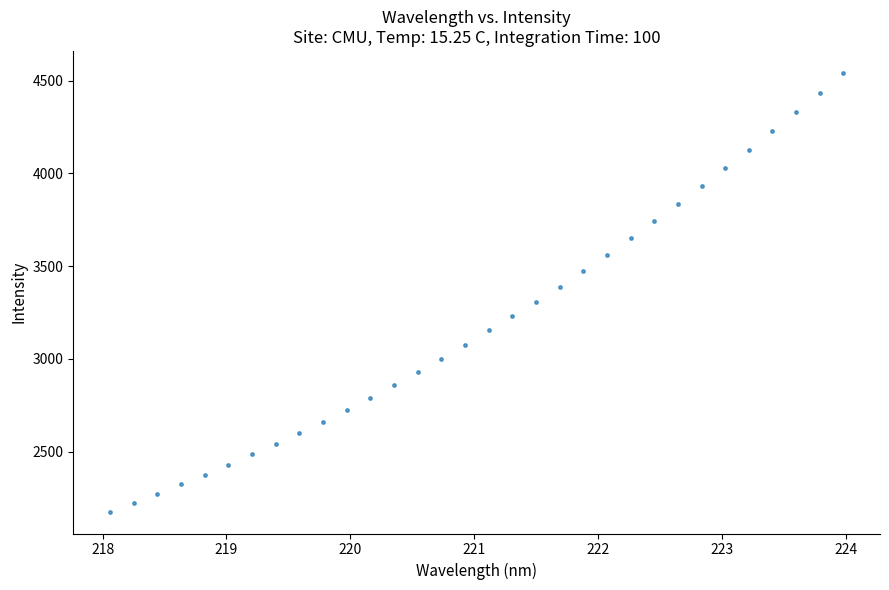

What is the range of X values (max minus min)?

5.9